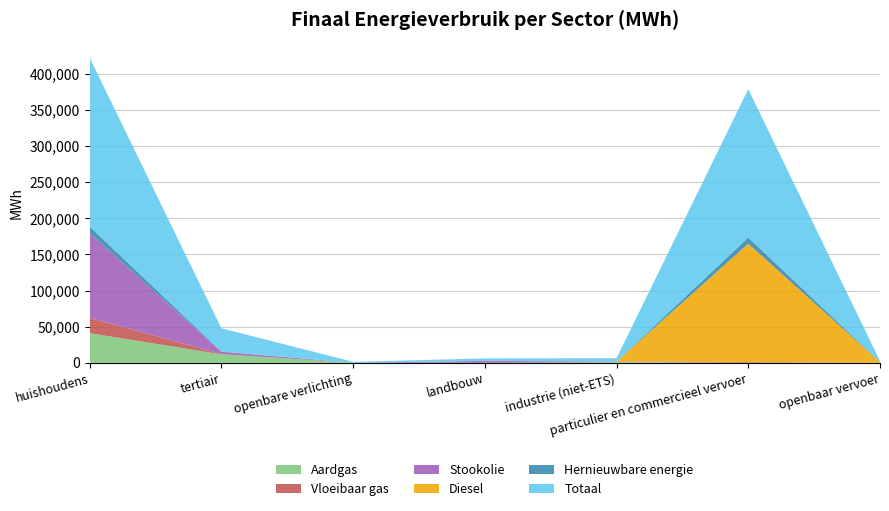

Reading left to right, what are all the values shown in this chart?

Totaal: 233398.1	32053.7	1375.7	3377.0	4608.4	205107.5	1202.0
Aardgas: 41041.3	11806.7	0.0	36.7	993.1	9.4	0.0
Vloeibaar gas: 21101.8	365.2	0.0	6.5	29.0	943.5	0.0
Stookolie: 117162.2	3033.8	0.0	2657.5	754.8	0.0	0.0
Diesel: 0.0	0.0	0.0	0.0	0.0	163864.5	1153.0
Hernieuwbare energie: 9235.8	514.6	0.0	0.0	68.7	8521.2	49.0